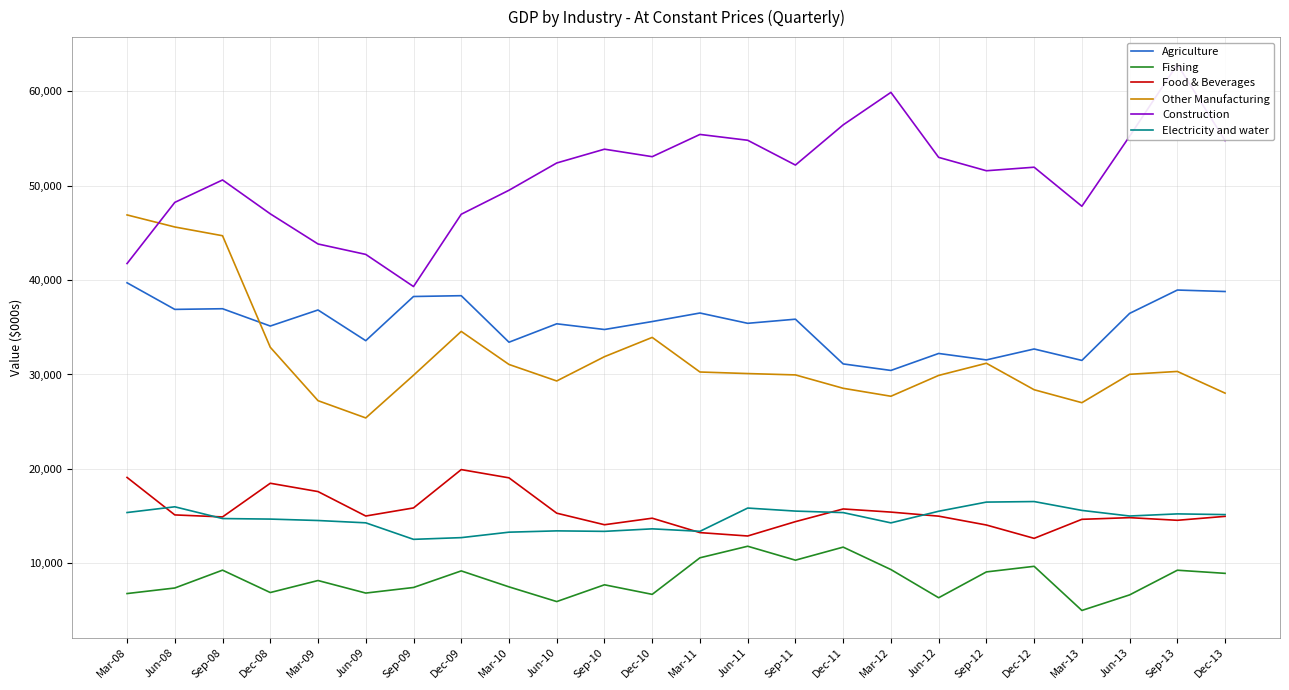

Which series changed the most between Jun-10 and Dec-13?

Agriculture